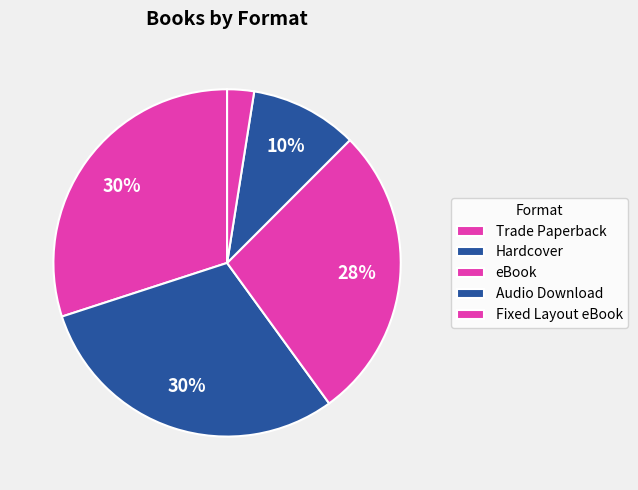

What is the largest slice in the pie chart?

Trade Paperback